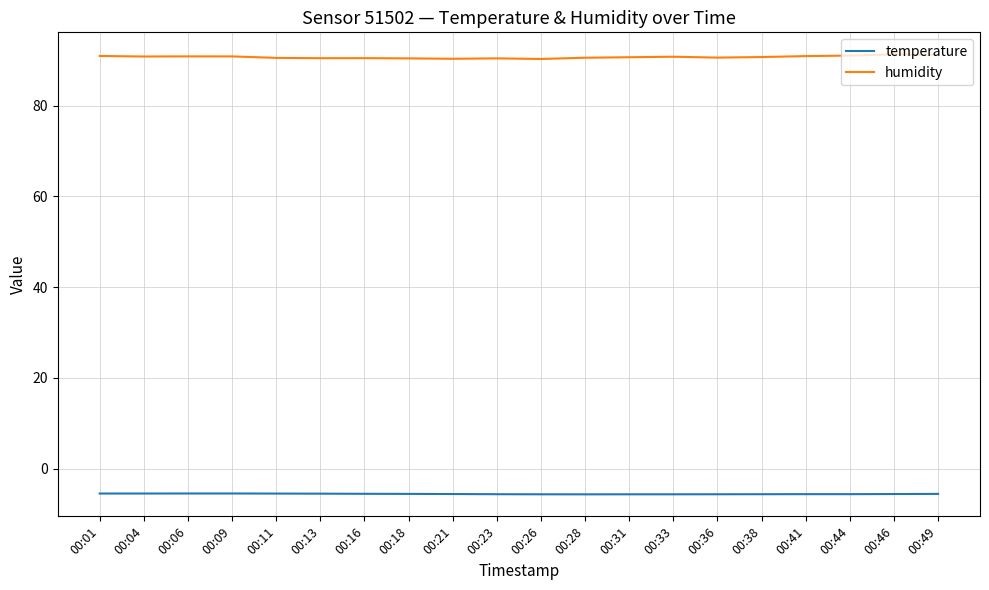

What is the maximum value for humidity?

91.3